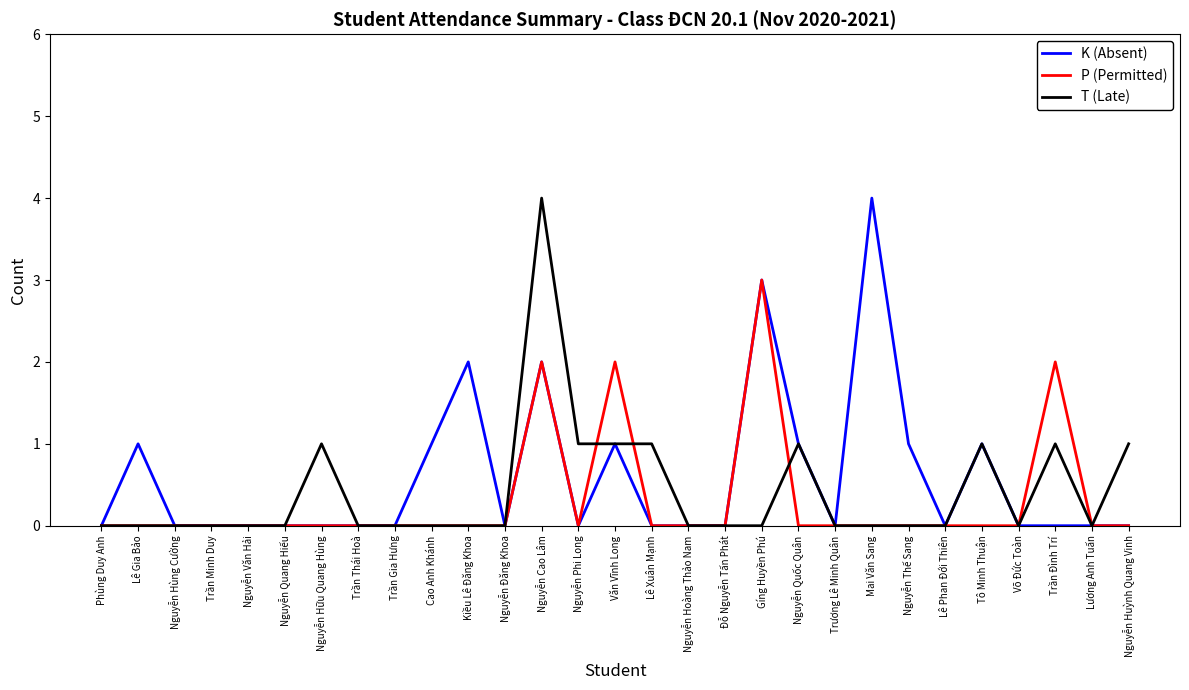

True or false: T (Late) has a value of -2 at Lê Gia Bảo.

False